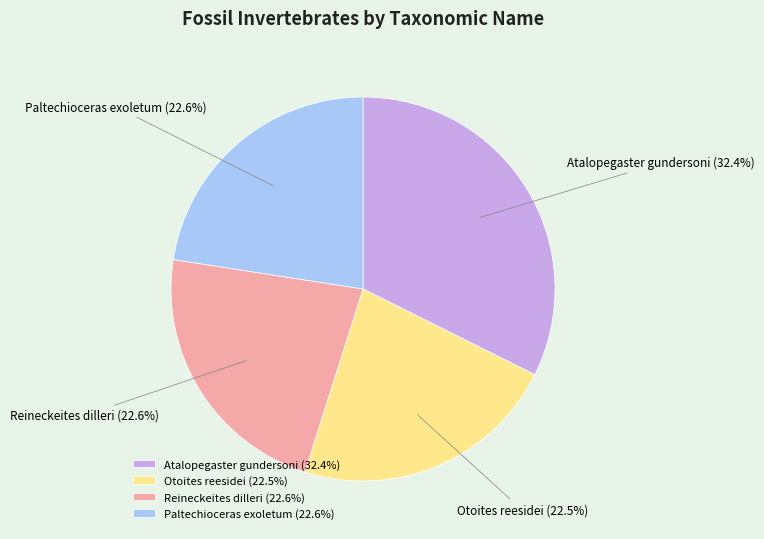

The Reineckeites dilleri slice represents 37% of the pie. True or false?

False